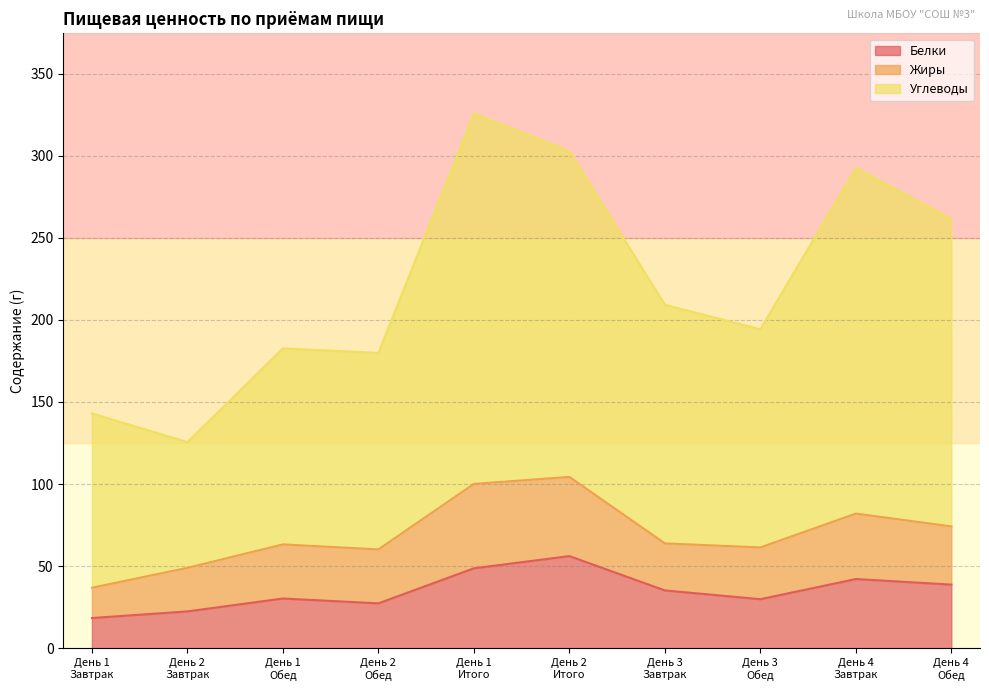

Which category has the lowest value in the Углеводы series?

День 2
Завтрак